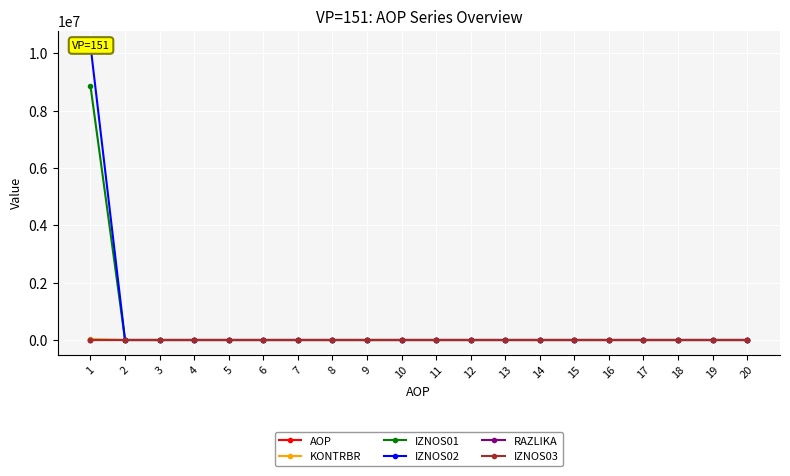

Reading left to right, transcribe all the data shown in this chart.

AOP: 1.0	2.0	3.0	4.0	5.0	6.0	7.0	8.0	9.0	10.0	11.0	12.0	13.0	14.0	15.0	16.0	17.0	18.0	19.0	20.0
KONTRBR: 29399.2	0.0	0.0	0.0	0.0	0.0	0.0	0.0	0.0	0.0	0.0	0.0	0.0	0.0	0.0	0.0	0.0	0.0	0.0	0.0
IZNOS01: 8856355.0	0.0	0.0	0.0	0.0	0.0	0.0	0.0	0.0	0.0	0.0	0.0	0.0	0.0	0.0	0.0	0.0	0.0	0.0	0.0
IZNOS02: 10271423.9	0.0	0.0	0.0	0.0	0.0	0.0	0.0	0.0	0.0	0.0	0.0	0.0	0.0	0.0	0.0	0.0	0.0	0.0	0.0
RAZLIKA: 0.1	0.0	0.0	0.0	0.0	0.0	0.0	0.0	0.0	0.0	0.0	0.0	0.0	0.0	0.0	0.0	0.0	0.0	0.0	0.0
IZNOS03: 0.0	0.0	0.0	0.0	0.0	0.0	0.0	0.0	0.0	0.0	0.0	0.0	0.0	0.0	0.0	0.0	0.0	0.0	0.0	0.0